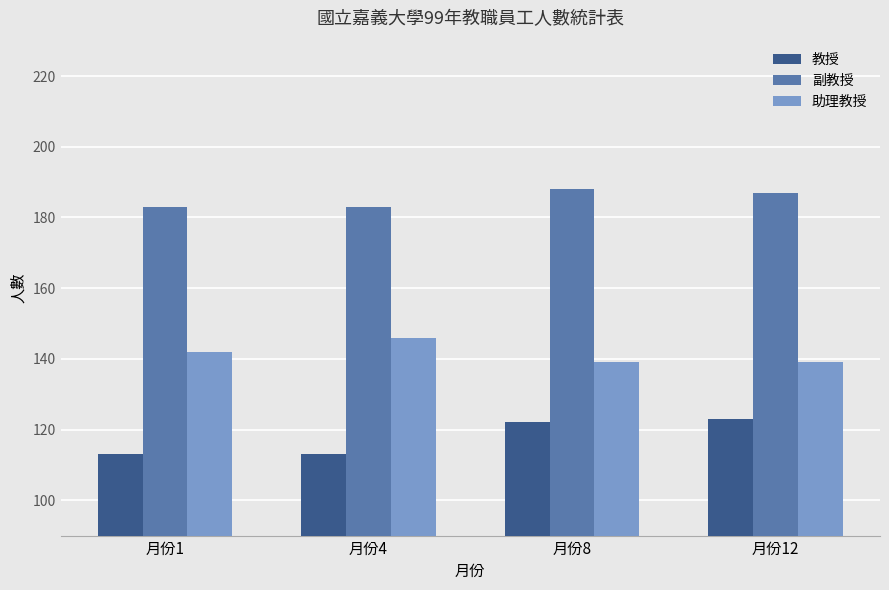

Which series has the largest total across all categories?

副教授